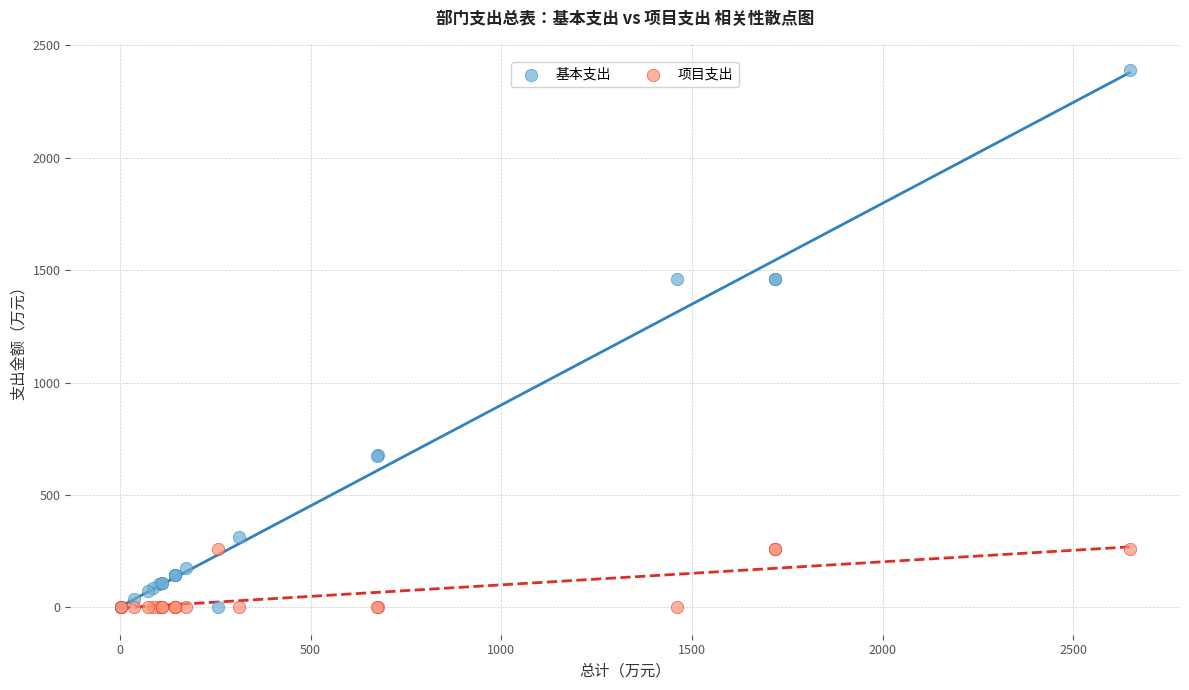

Which series reaches the maximum Y coordinate?

基本支出